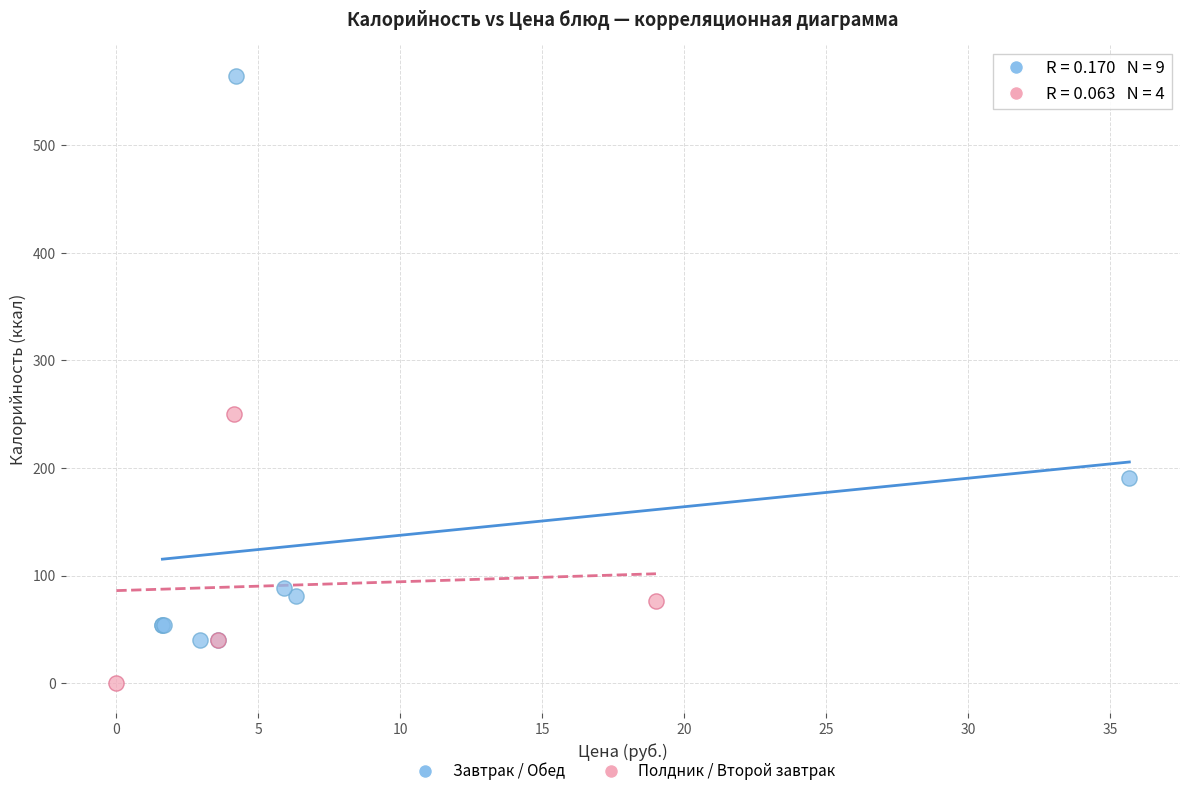

Which series has the widest spread of Y values?

Завтрак / Обед